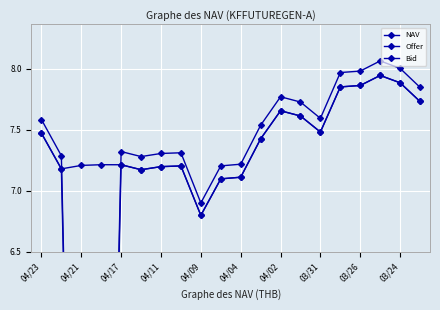

Reading left to right, extract all data points from this chart.

NAV: 7.5	7.2	7.2	7.2	7.2	7.2	7.2	7.2	6.8	7.1	7.1	7.4	7.7	7.6	7.5	7.9	7.9	7.9	7.9	7.7
Offer: 7.6	7.3	0.0	0.0	7.3	7.3	7.3	7.3	6.9	7.2	7.2	7.5	7.8	7.7	7.6	8.0	8.0	8.1	8.0	7.8
Bid: 7.5	7.2	0.0	0.0	7.2	7.2	7.2	7.2	6.8	7.1	7.1	7.4	7.7	7.6	7.5	7.9	7.9	7.9	7.9	7.7